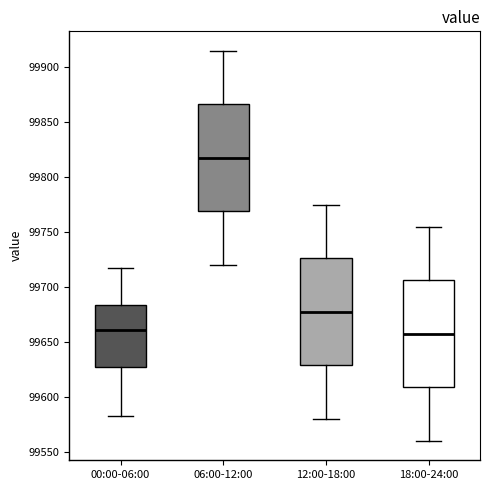

Where is the lower edge of the box for 06:00-12:00 on the y-axis? The values are not printed on the chart, so give them approximately, as read against the axis.

99770